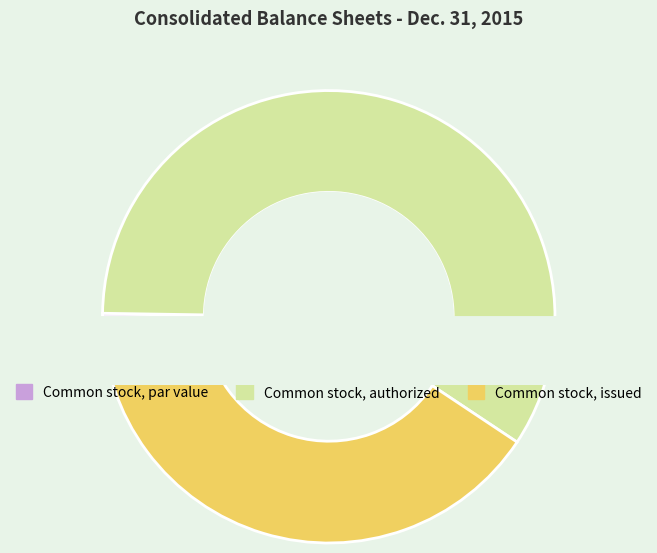

To the nearest percent, what portion does Common stock, authorized represent?

59%